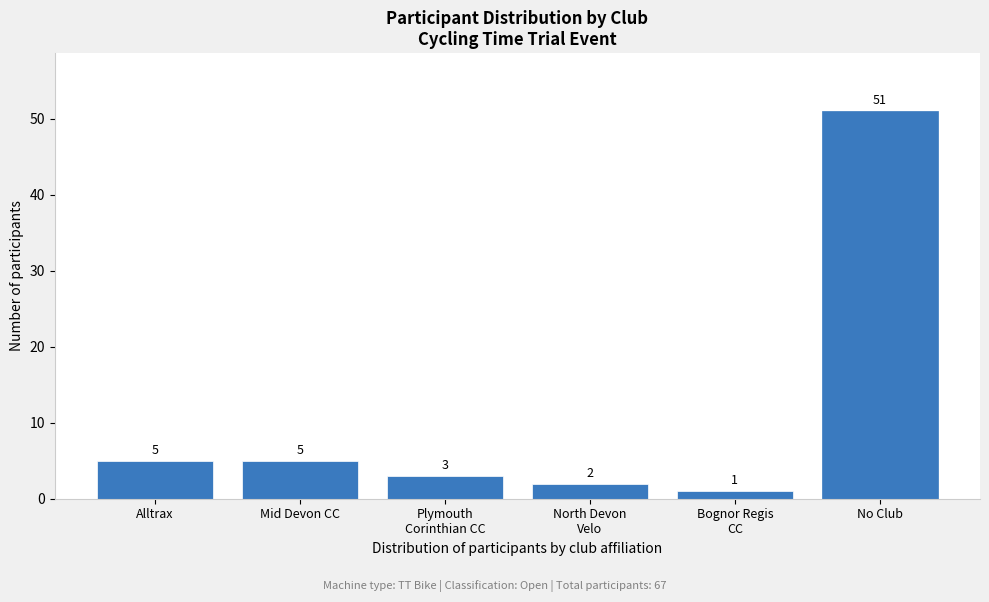

Reading left to right, extract all data points from this chart.

5	5	3	2	1	51